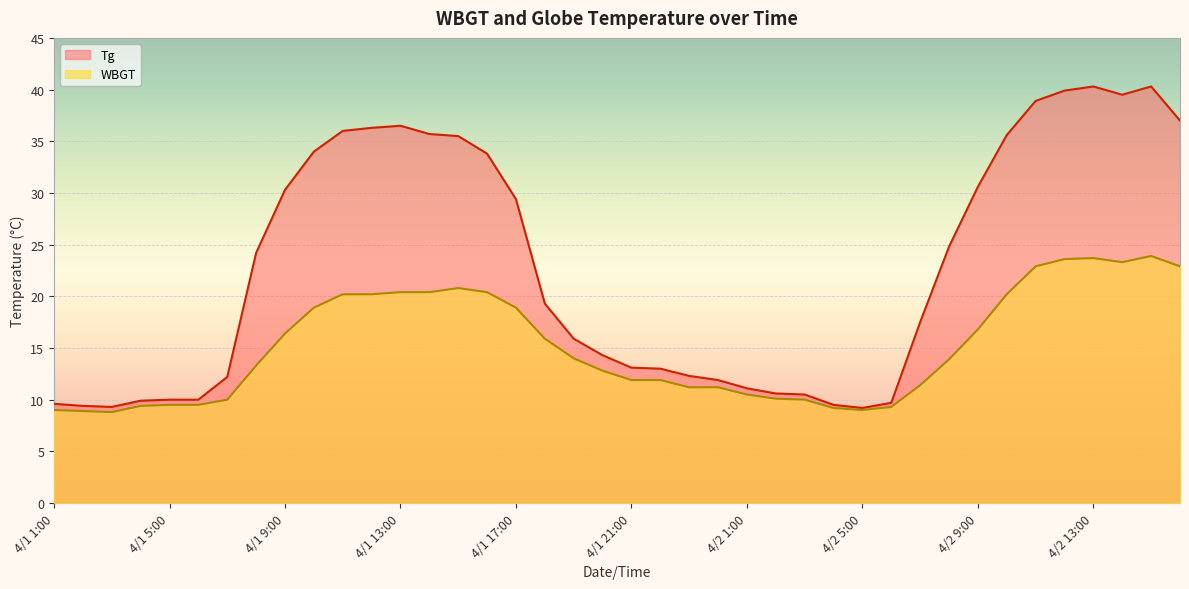

Count the number of categories in the chart.

40